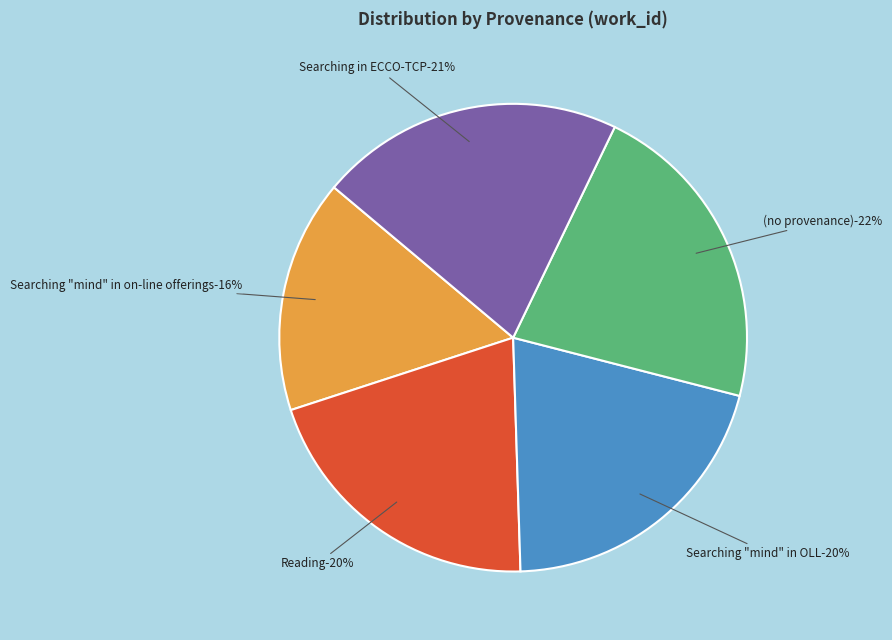

To the nearest percent, what is the average slice percentage?

20%